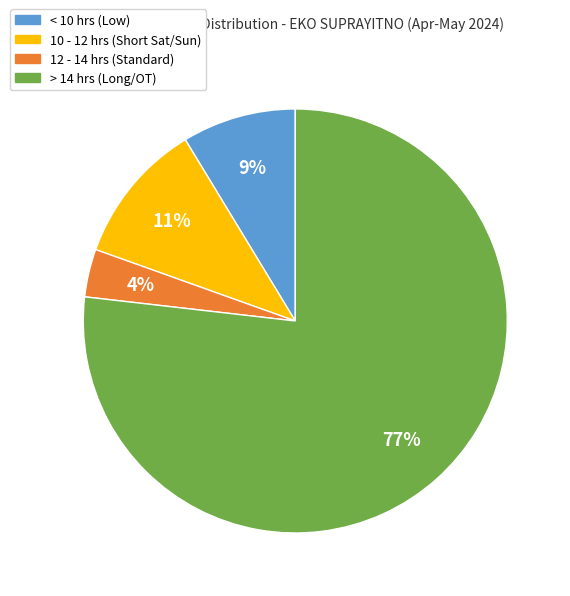

To the nearest percent, what is the average slice percentage?

25%